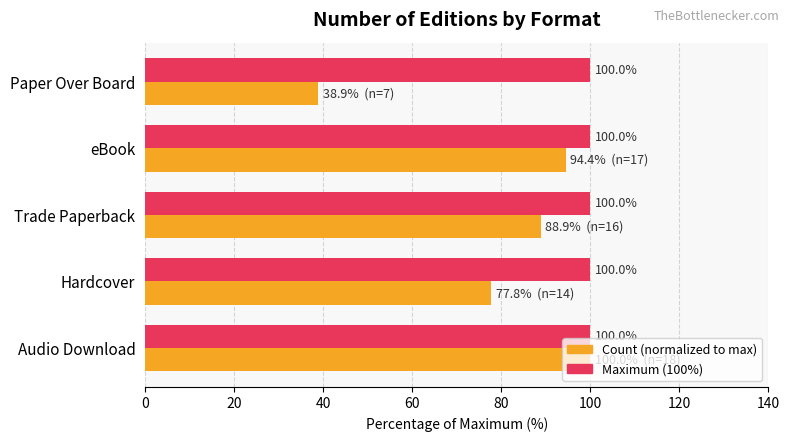

What is the greatest value displayed?

100.0